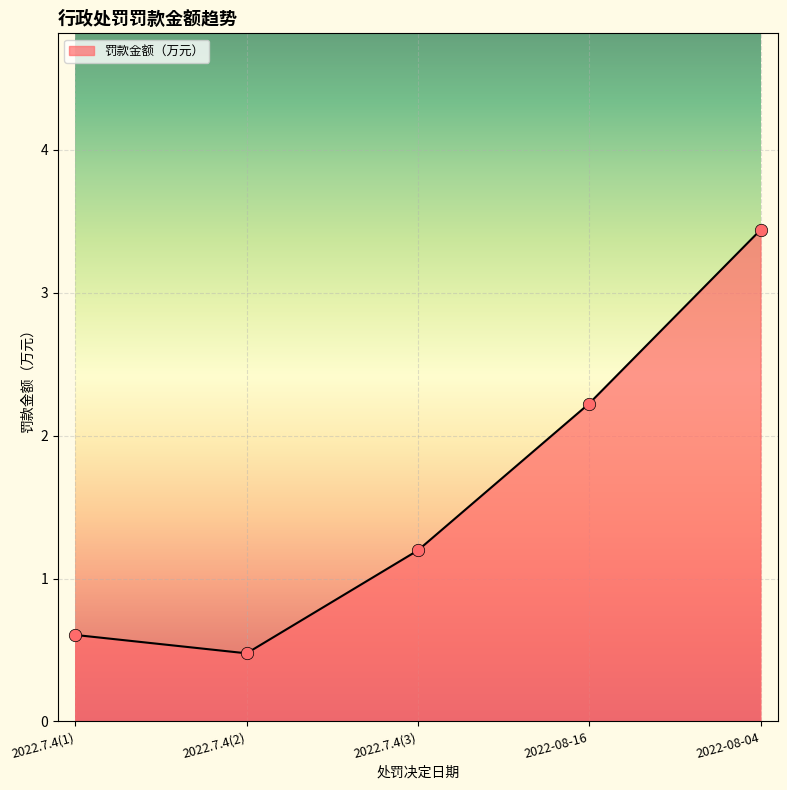

What is the change in value from 2022.7.4(1) to 2022.7.4(3)?

+0.6